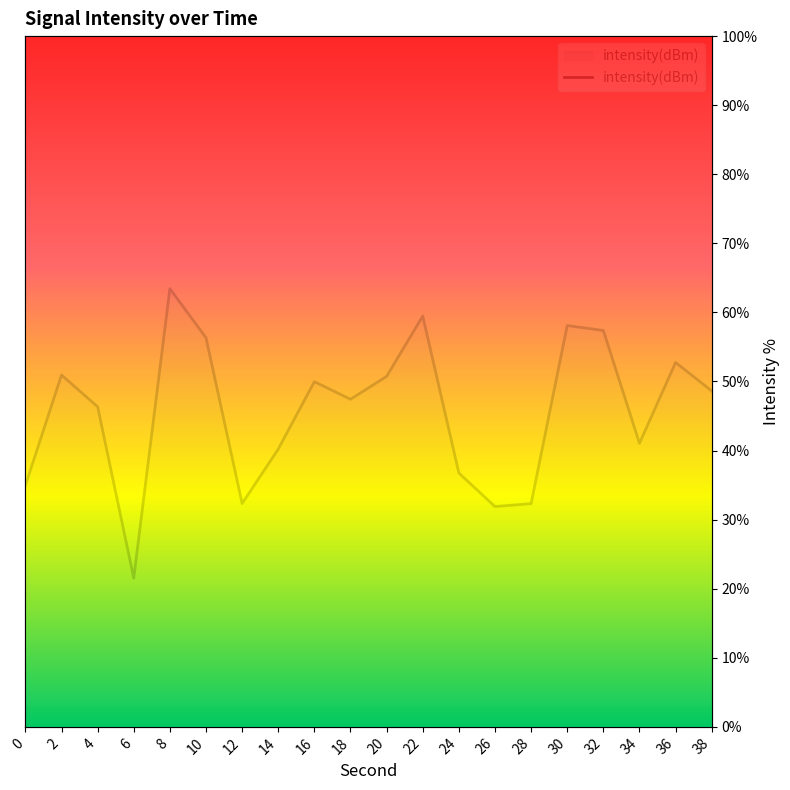

What is the sum of all values?

912.6